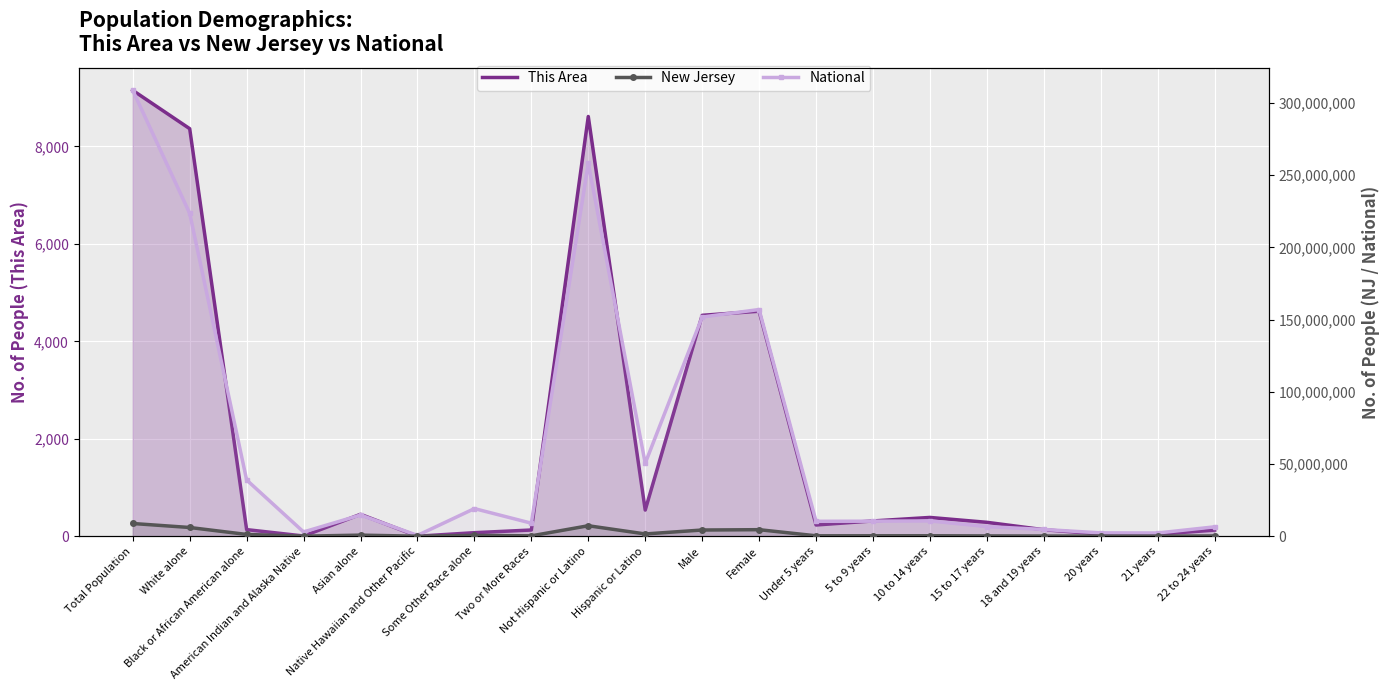

Which series has the largest range (max minus min)?

National